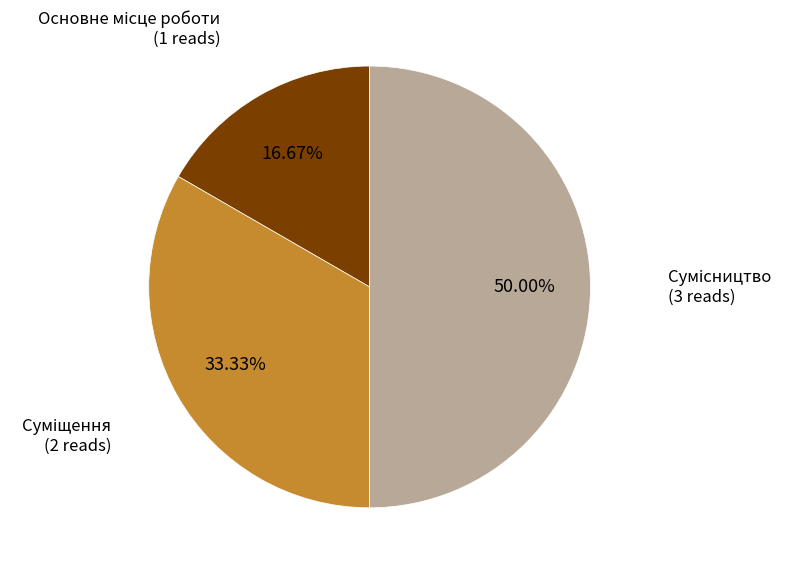

Does any single category account for the majority?

No